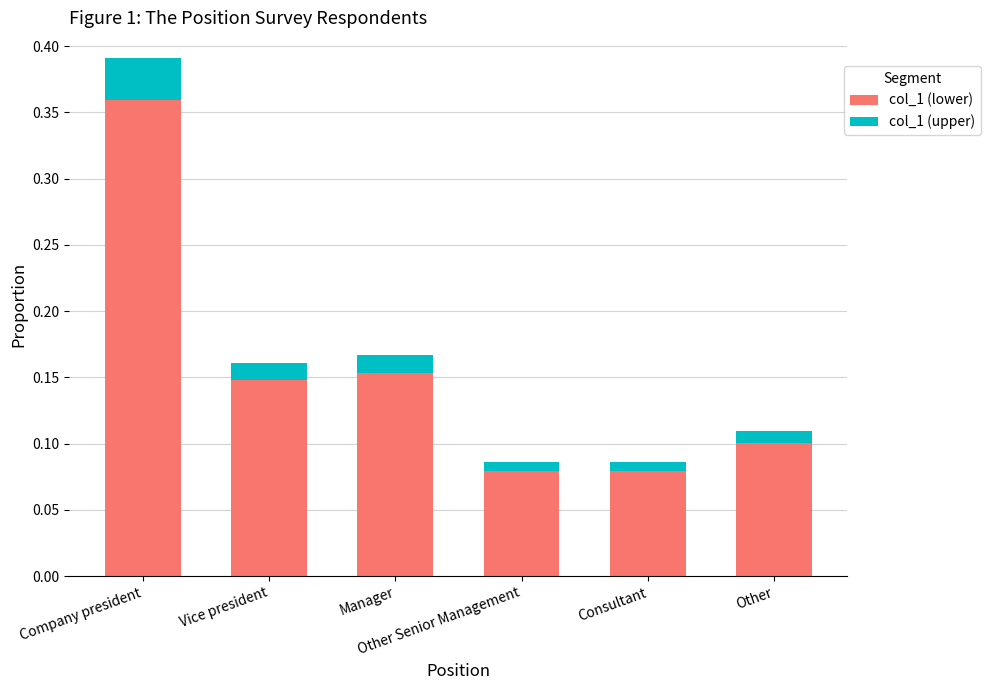

What is the sum of all col_1 (lower) values?

0.9